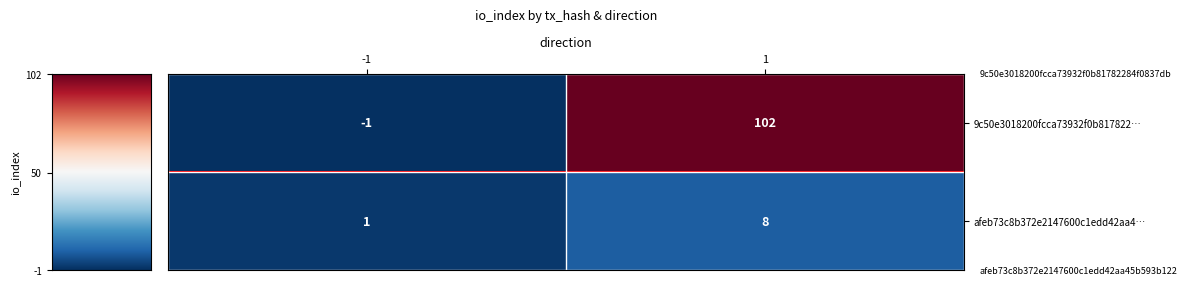

What is the difference between the afeb73c8b372e2147600c1edd42aa4… values at -1 and 1?

7